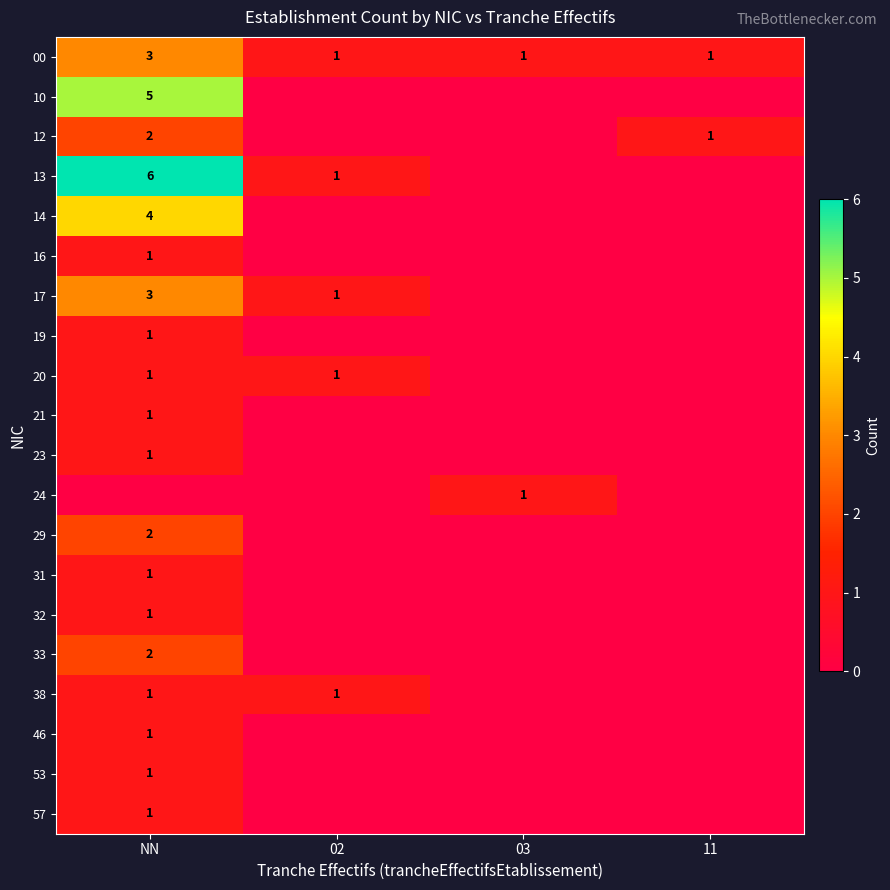

Is it true that 38 equals 1 at 02?

True